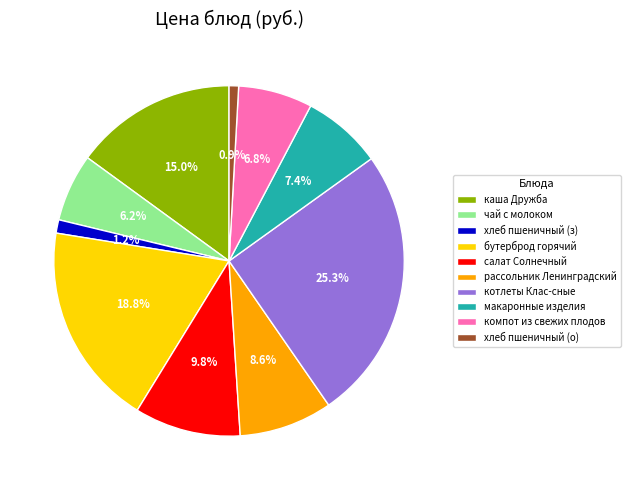

Which has a higher value, рассольник Ленинградский or макаронные изделия?

рассольник Ленинградский